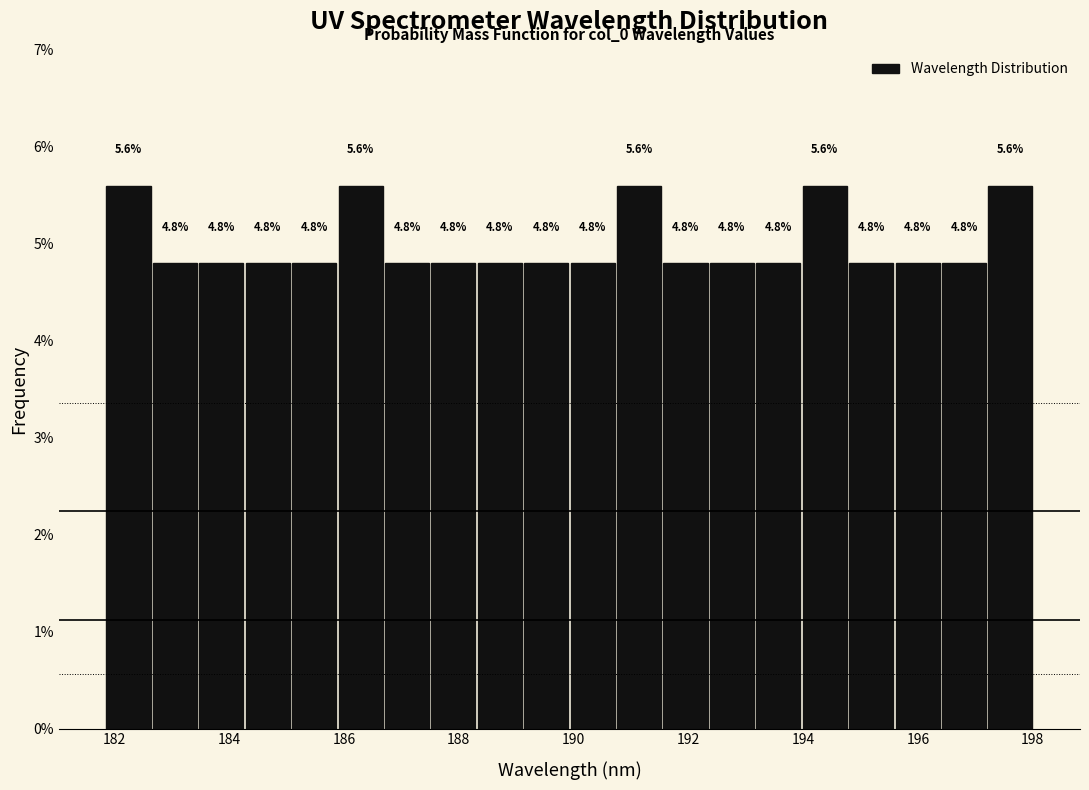

Reading left to right, list every bar in this chart as the range it spans on the x-axis followed by its height. The bar edges are not printed on the chart, so give them approximately, as read against the axis.

181.8 to 182.6: 5.6
182.6 to 183.4: 4.8
183.4 to 184.2: 4.8
184.2 to 185.0: 4.8
185.0 to 185.8: 4.8
185.8 to 186.6: 5.6
186.6 to 187.6: 4.8
187.6 to 188.4: 4.8
188.4 to 189.2: 4.8
189.2 to 190.0: 4.8
190.0 to 190.8: 4.8
190.8 to 191.6: 5.6
191.6 to 192.4: 4.8
192.4 to 193.2: 4.8
193.2 to 194.0: 4.8
194.0 to 194.8: 5.6
194.8 to 195.6: 4.8
195.6 to 196.4: 4.8
196.4 to 197.2: 4.8
197.2 to 198.0: 5.6